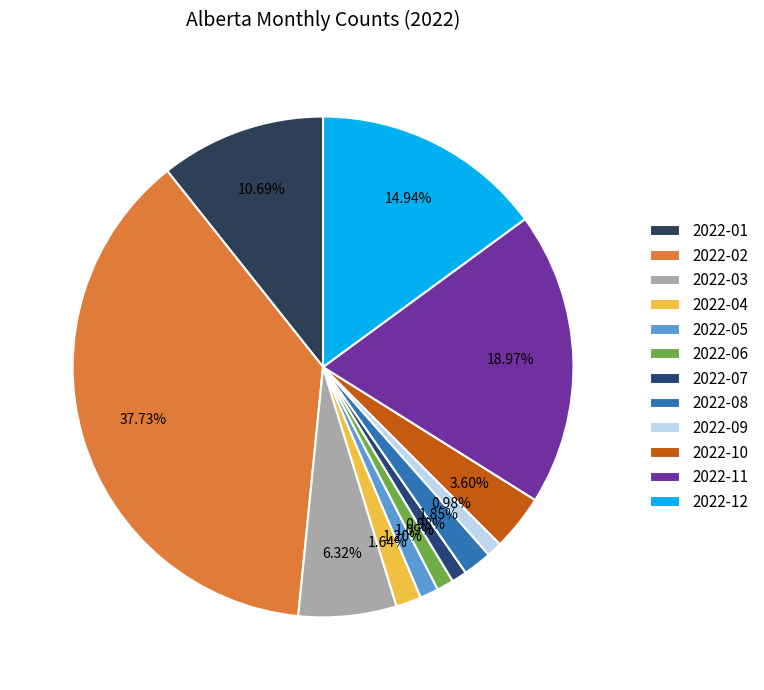

Does any single category account for the majority?

No